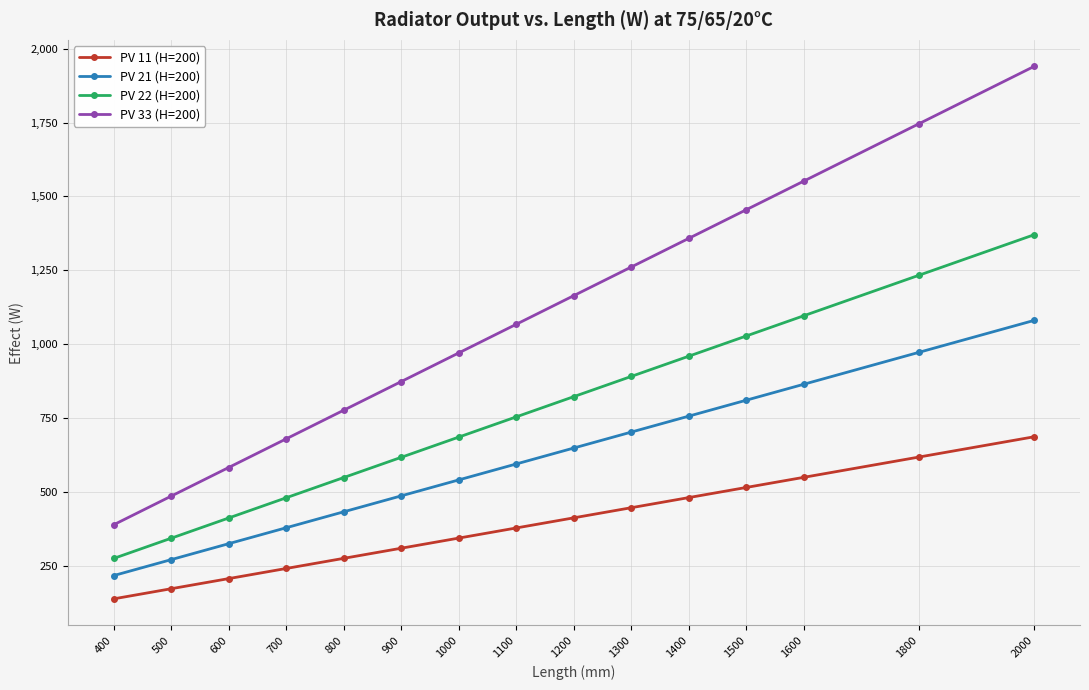

What is the sum of the PV 22 (H=200) values at 600 and 1300?

1301.5